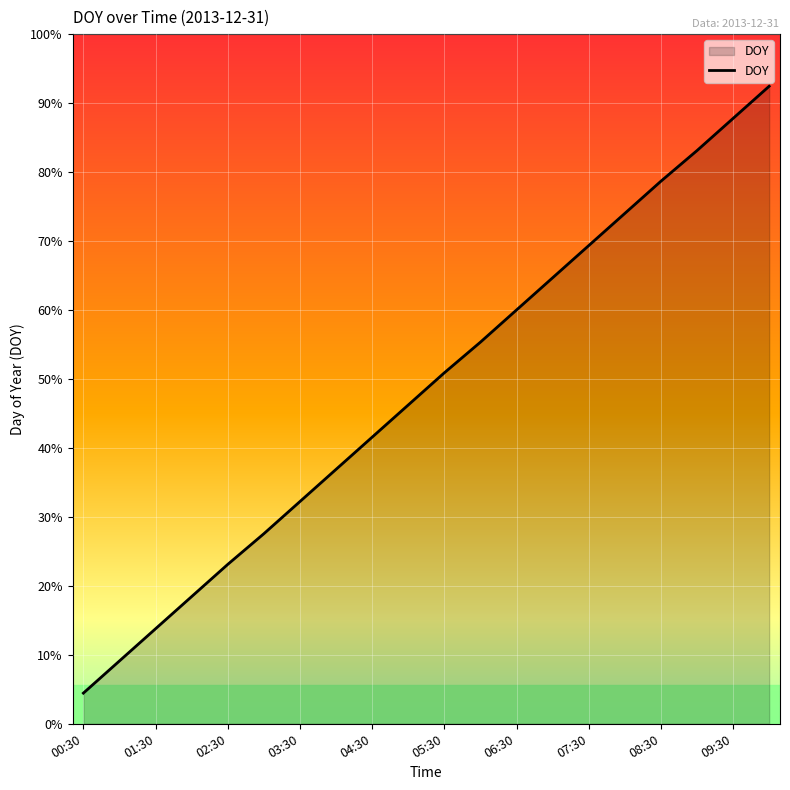

Does the chart display data point markers on the line(s)?

No